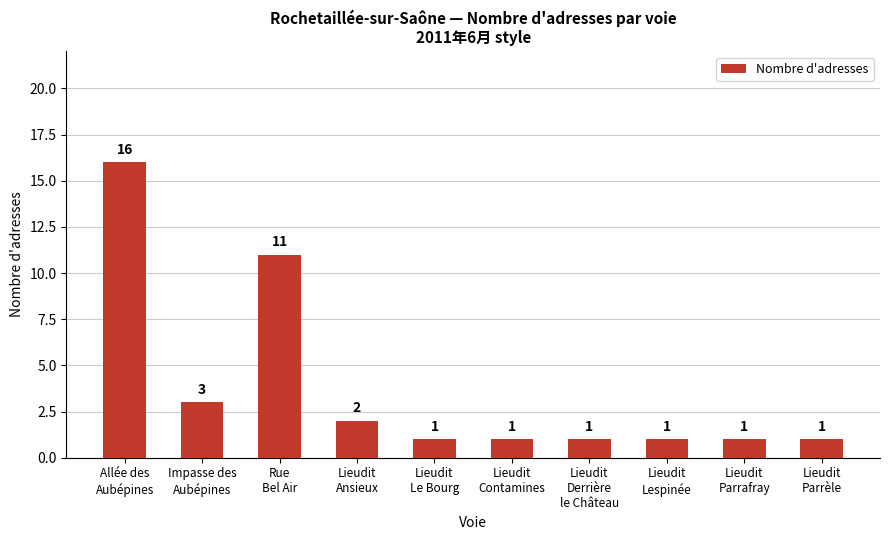

Does the chart contain stacked bars?

No